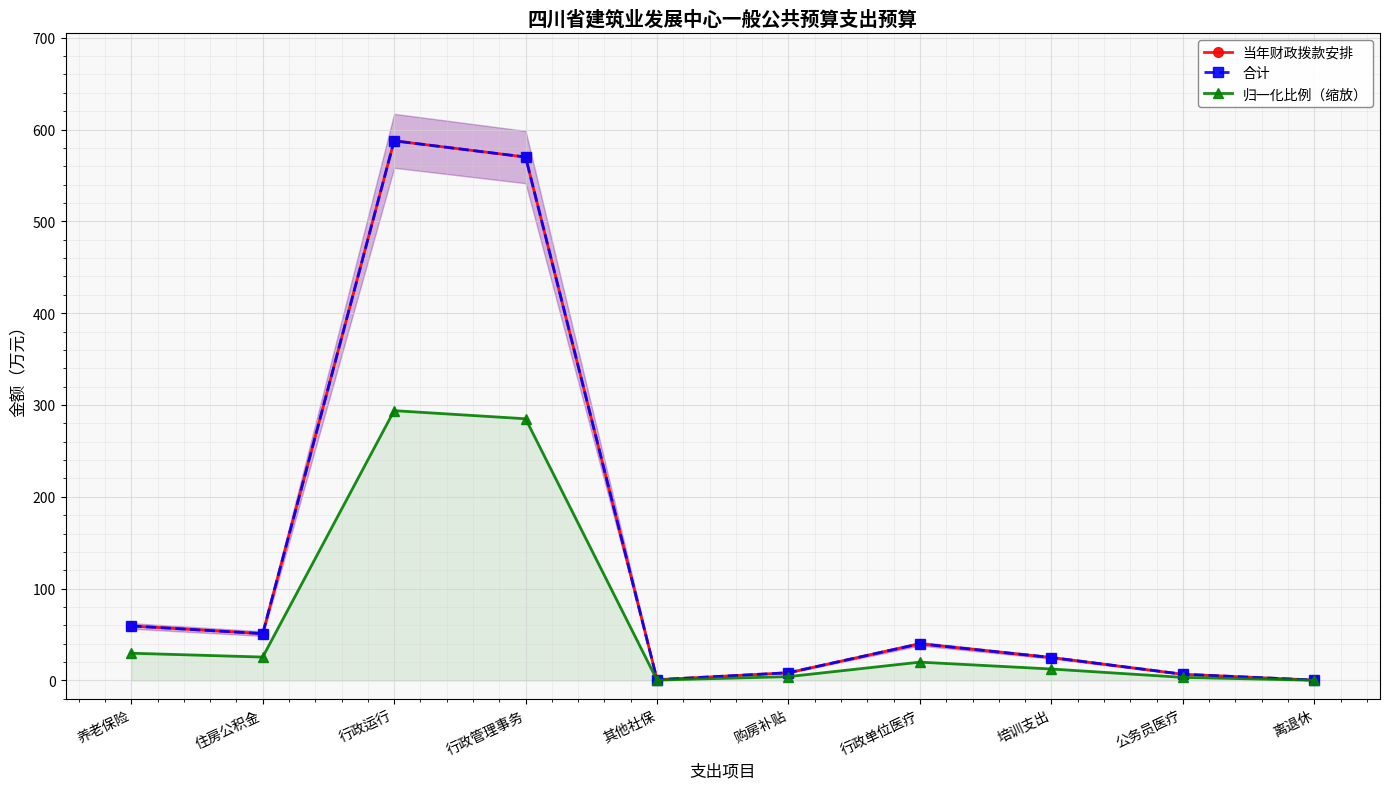

True or false: 归一化比例（缩放） and 当年财政拨款安排 cross at least once.

False